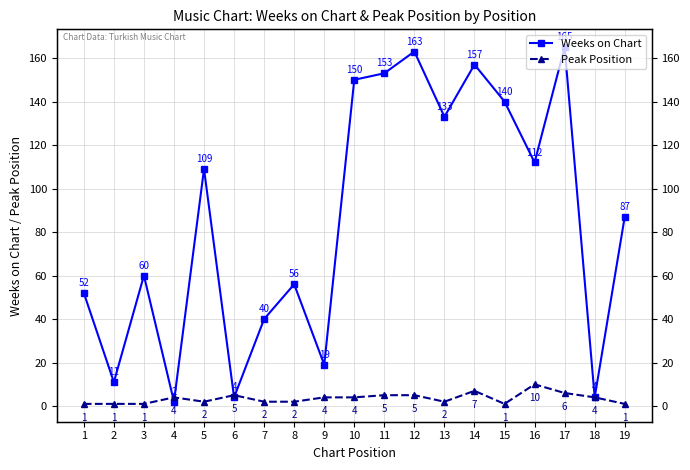

What is the spread (max minus min) of values at 7?

38